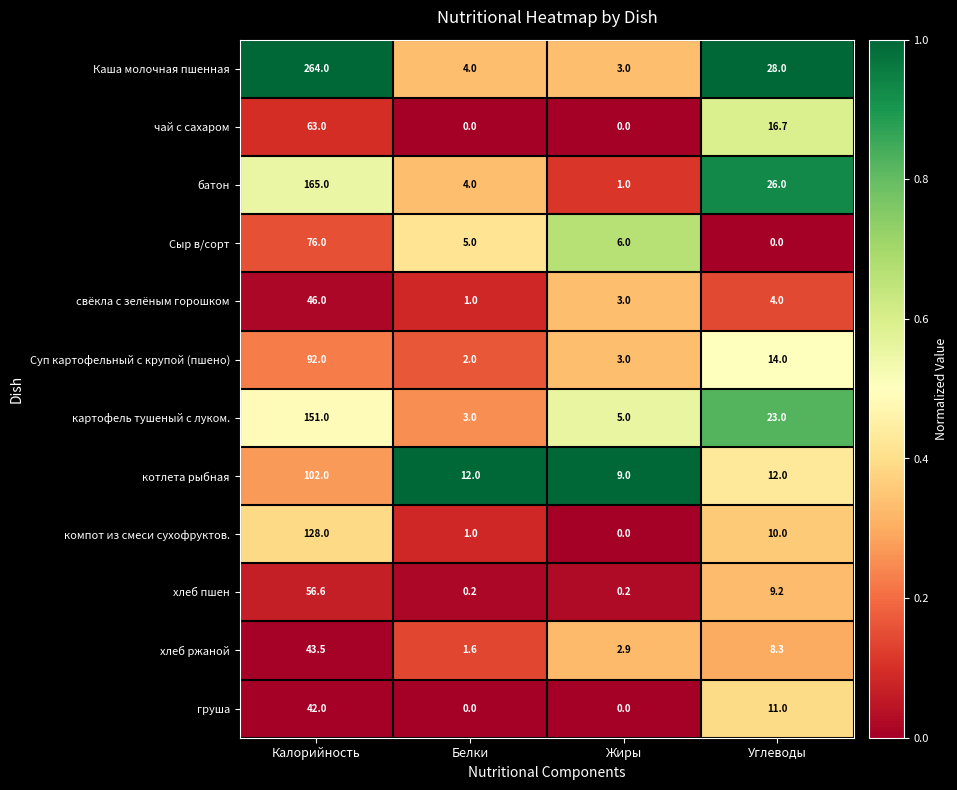

What is the total value across all series at Белки?

33.8